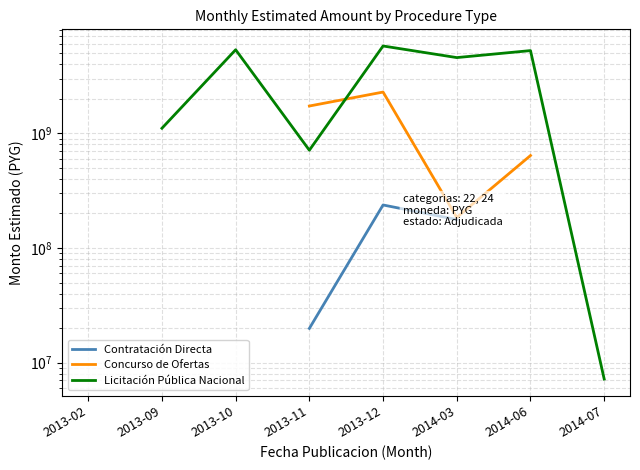

What is the minimum value shown in the chart?

7200000.0